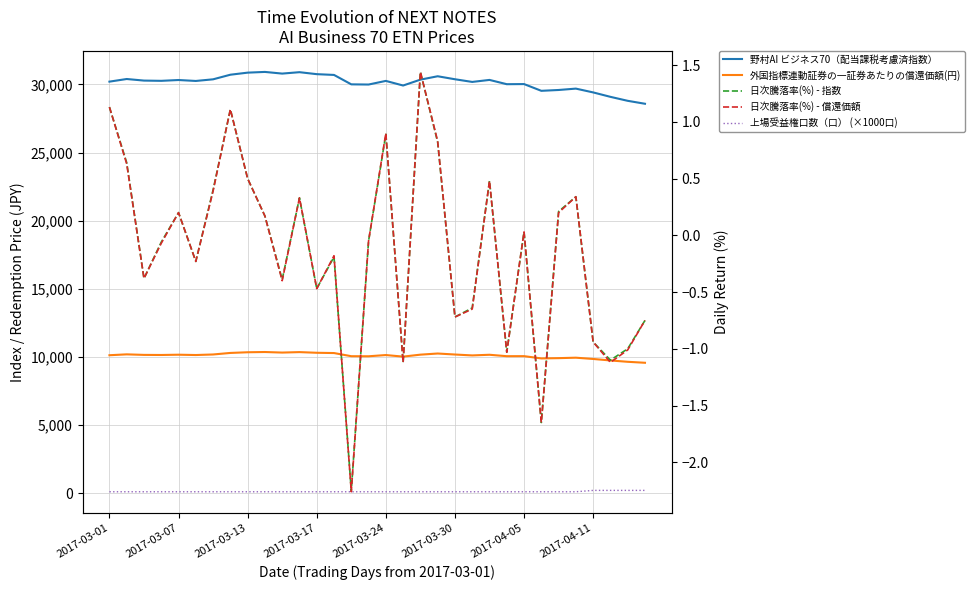

Does the chart have visible grid lines?

Yes